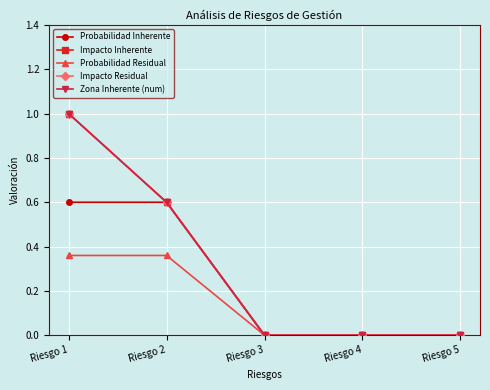

True or false: Probabilidad Residual and Impacto Inherente cross at least once.

False